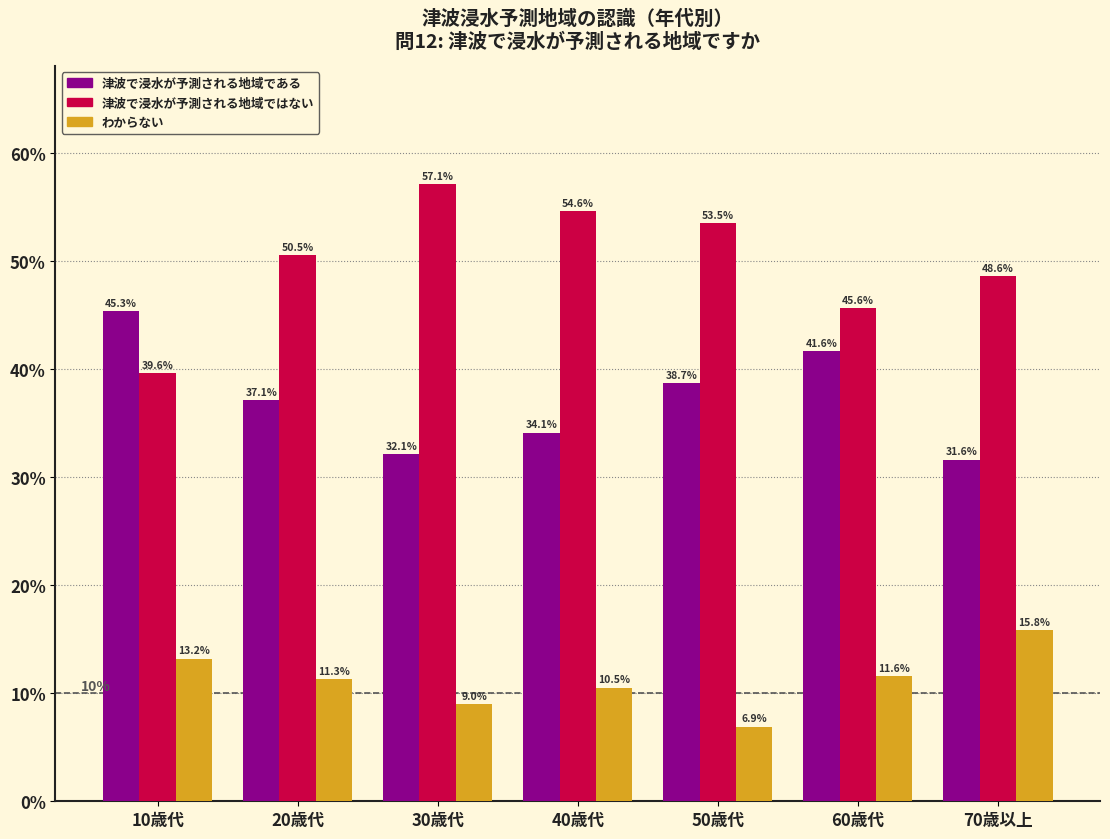

Reading left to right, list all the values displayed in this chart.

津波で浸水が予測される地域である: 10歳代=45.3	20歳代=37.1	30歳代=32.1	40歳代=34.1	50歳代=38.7	60歳代=41.6	70歳以上=31.6
津波で浸水が予測される地域ではない: 10歳代=39.6	20歳代=50.5	30歳代=57.1	40歳代=54.6	50歳代=53.5	60歳代=45.6	70歳以上=48.6
わからない: 10歳代=13.2	20歳代=11.3	30歳代=9.0	40歳代=10.5	50歳代=6.9	60歳代=11.6	70歳以上=15.8